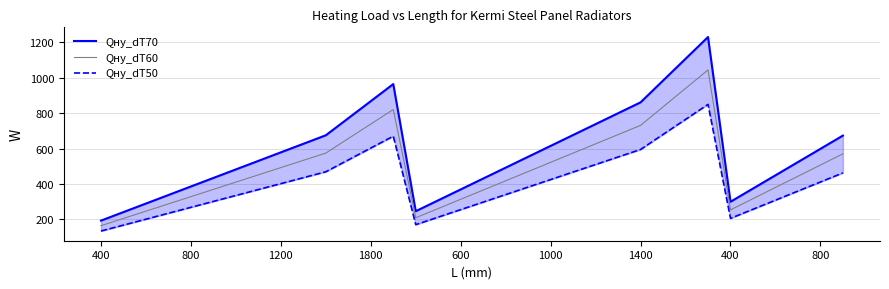

At how many categories does at least one series exceed 593?

15